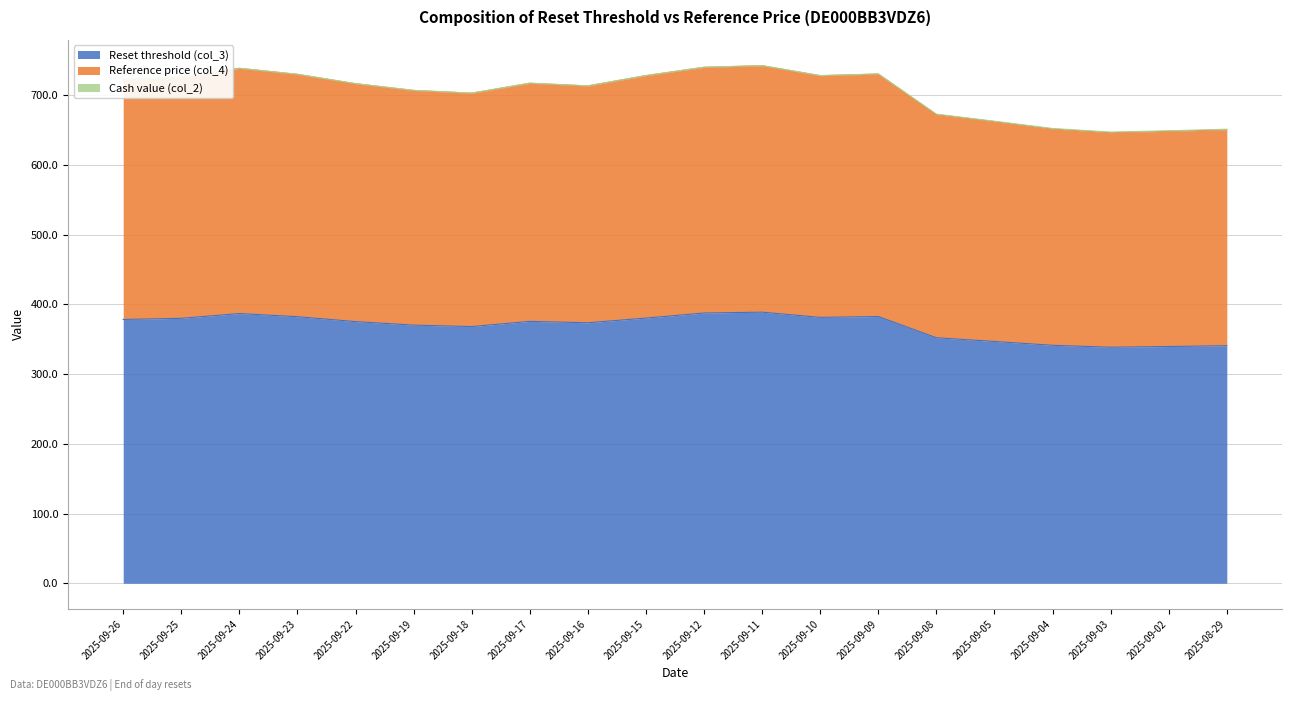

What is the label of the 18th point from the left?

2025-09-03